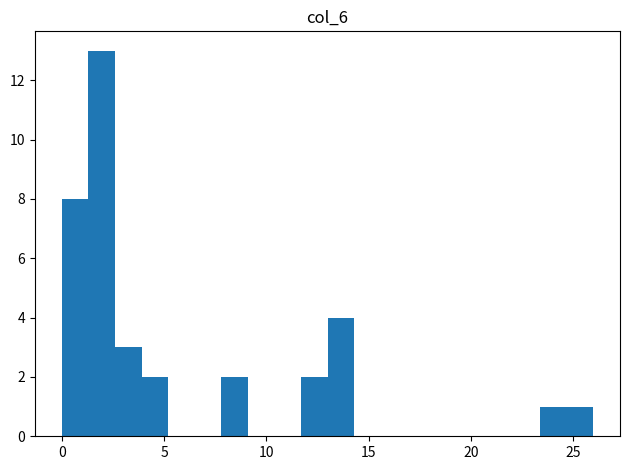

Around what value on the x-axis is the tallest bar? Give the approximate position of its centre, as read against the axis.

2.0